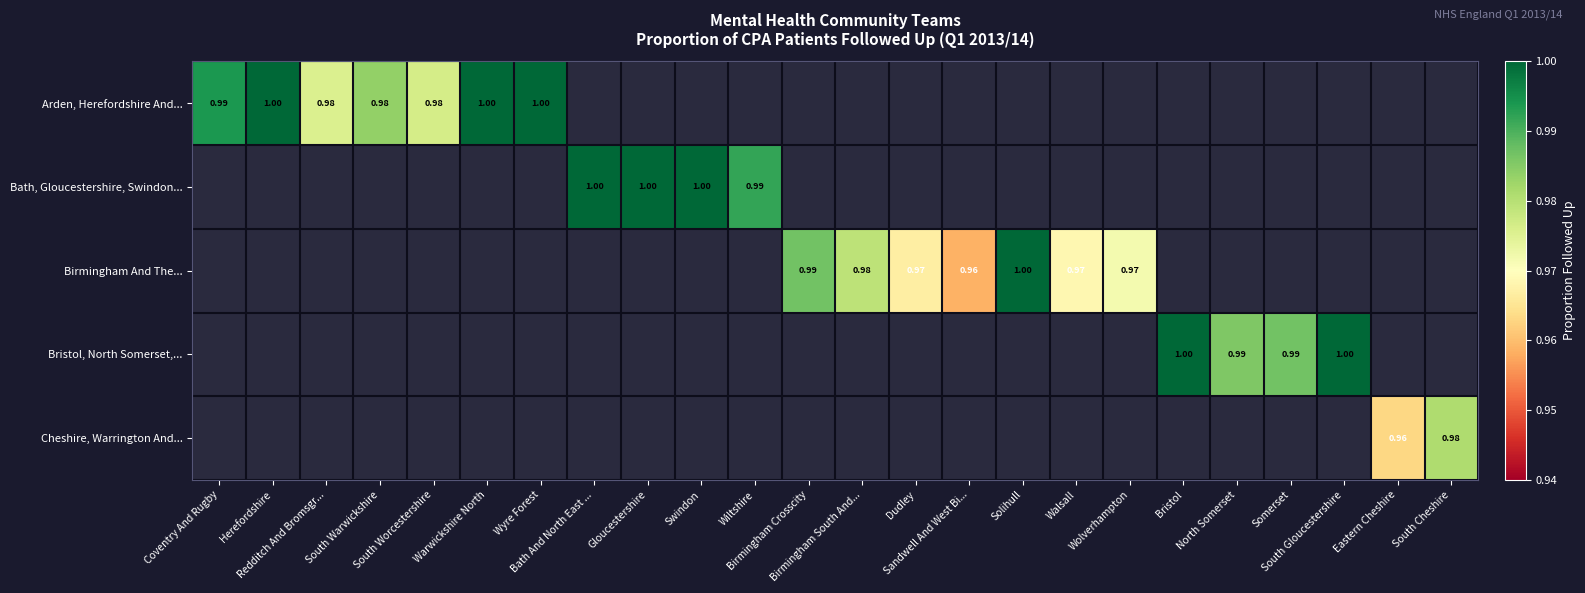

Which category has the highest value across all series?

Herefordshire